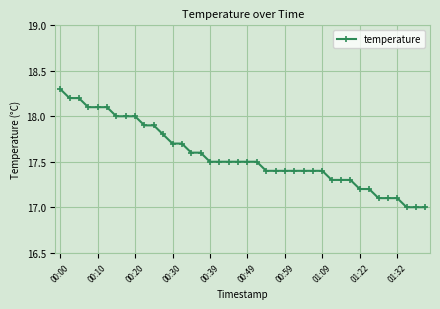

How many lines are shown in the chart?

1